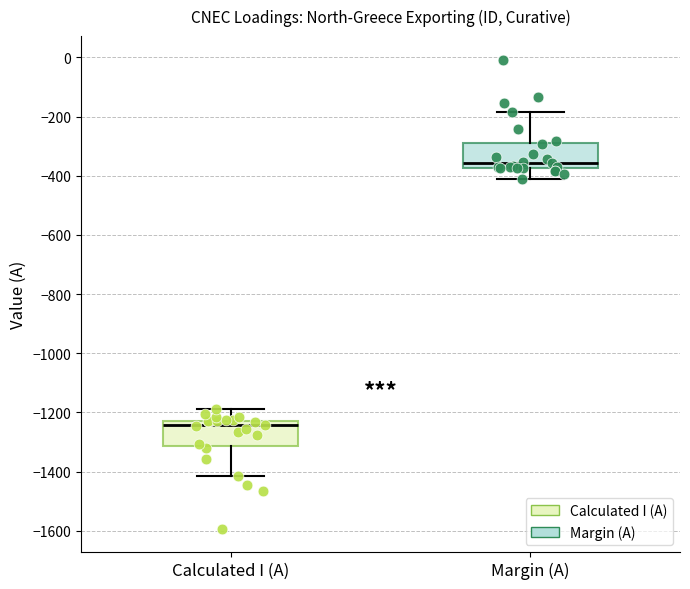

Reading left to right, read every box against the y-axis: the position of its median line, the range the box covers, and the ends of its whiskers. The values are not printed on the chart, so give them approximately, as read against the axis.

Calculated I (A): median -1240, box -1320 to -1220, whiskers -1420 to -1180
Margin (A): median -360, box -380 to -280, whiskers -400 to -180